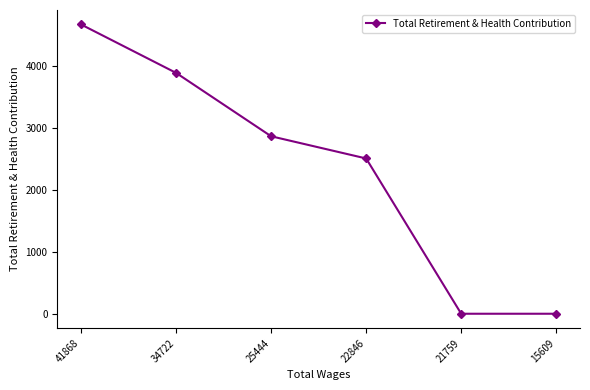

At which category does the chart reach its peak across all series?

41868